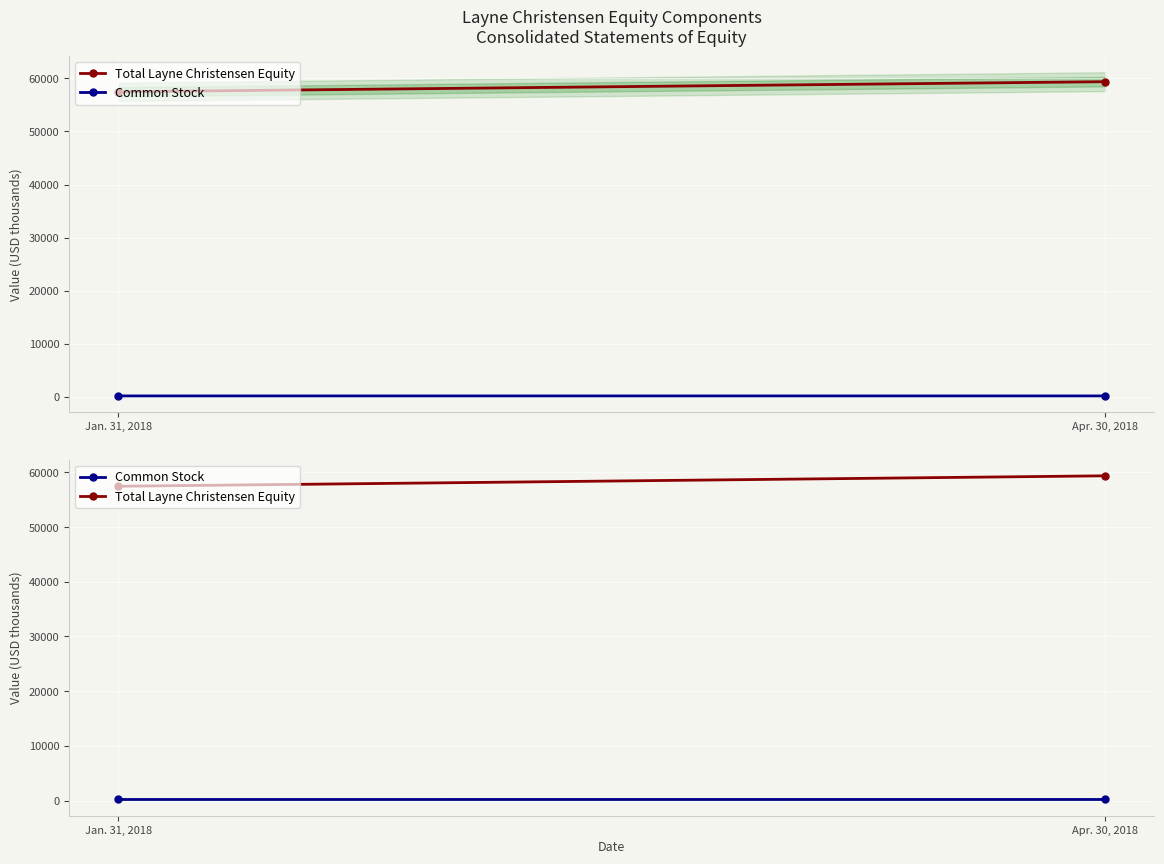

What is the difference between the maximum and minimum values in the Common Stock series?

2